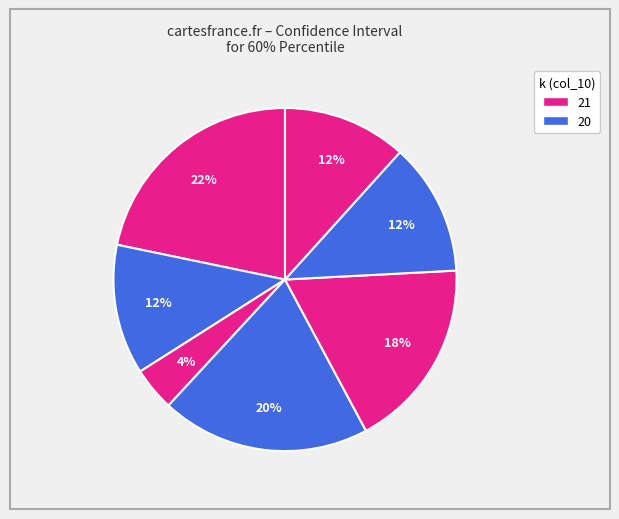

How many slices are in this pie chart?

7